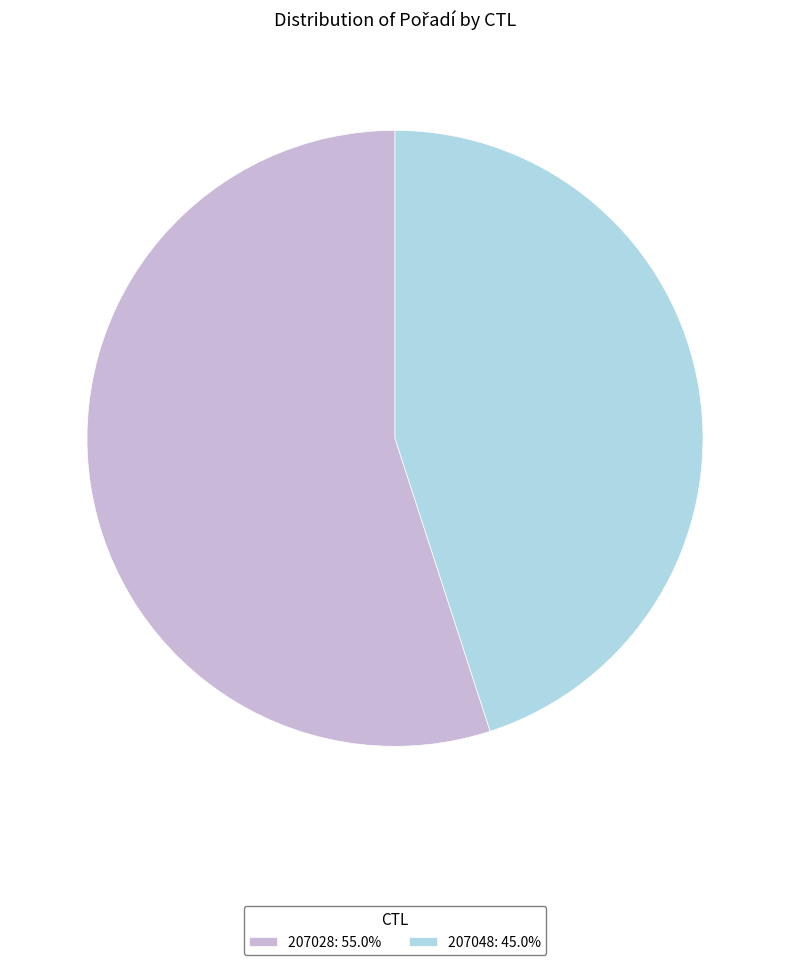

Which slice is the largest?

207028